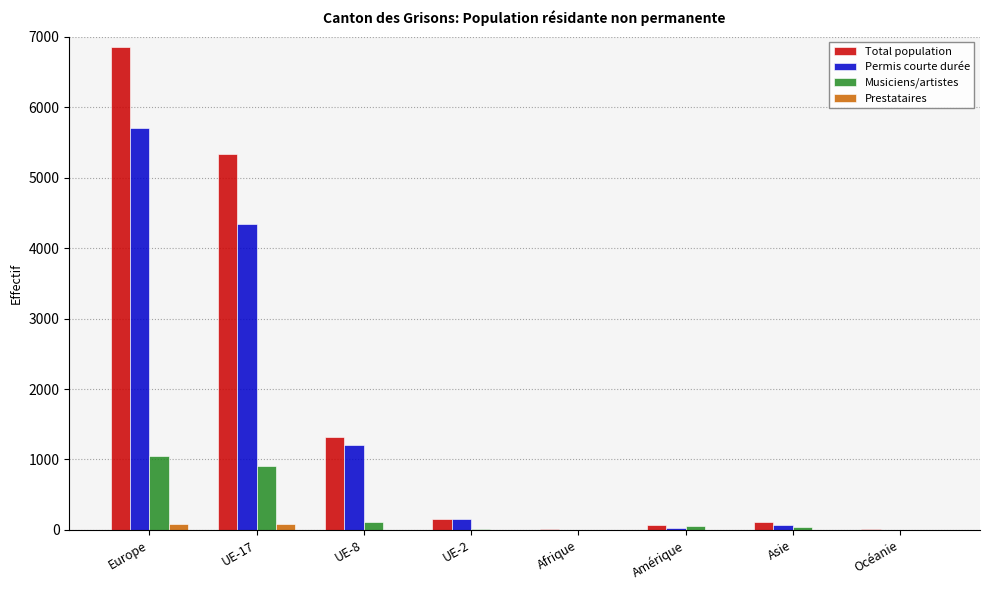

What is the sum of all Permis courte durée values?

11496